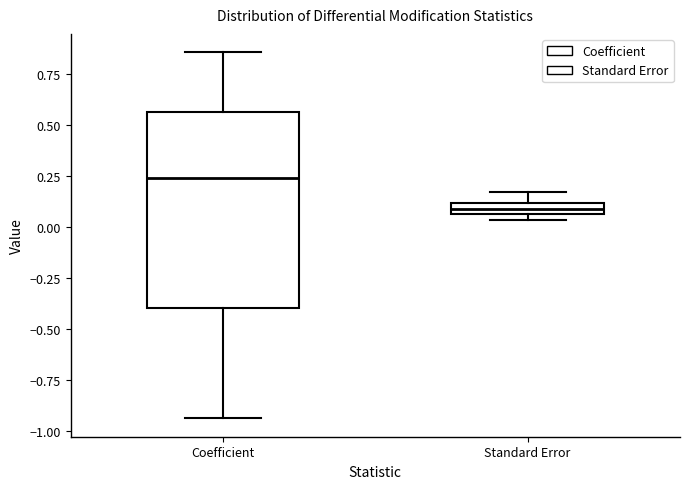

Where does the upper whisker of the box for Standard Error end on the y-axis? The values are not printed on the chart, so give them approximately, as read against the axis.

0.15